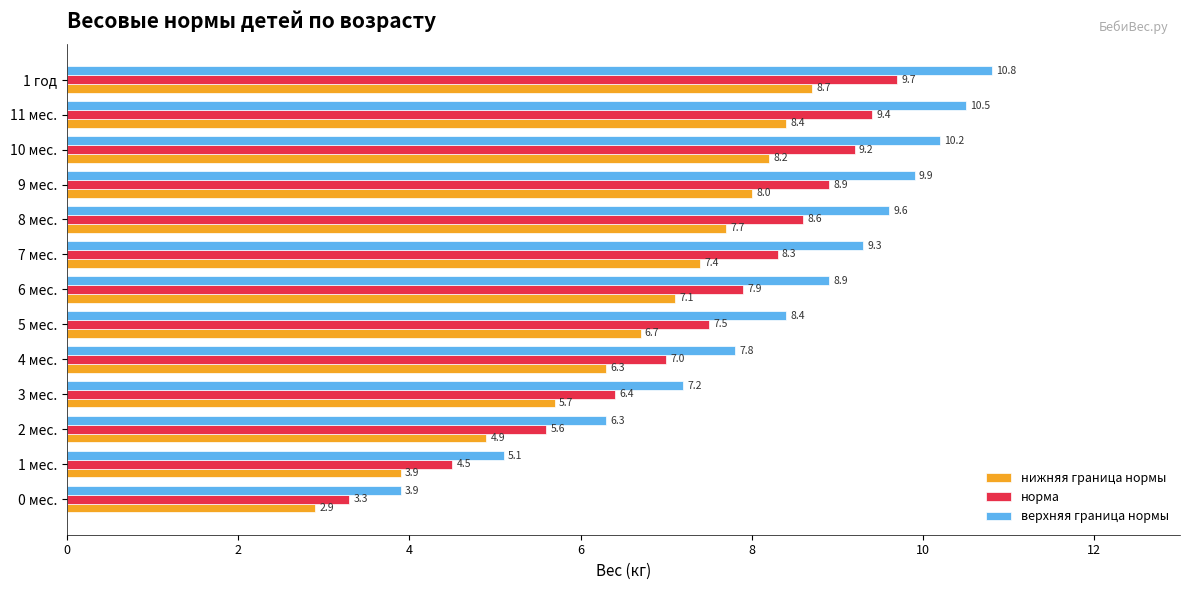

At which category is the sum across all series the highest?

1 год